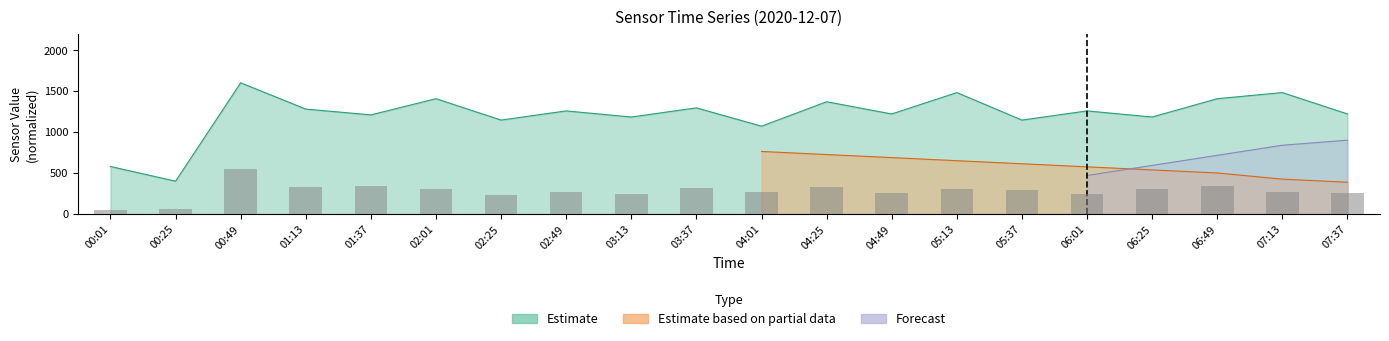

At which label does the data first exceed 287?

00:49